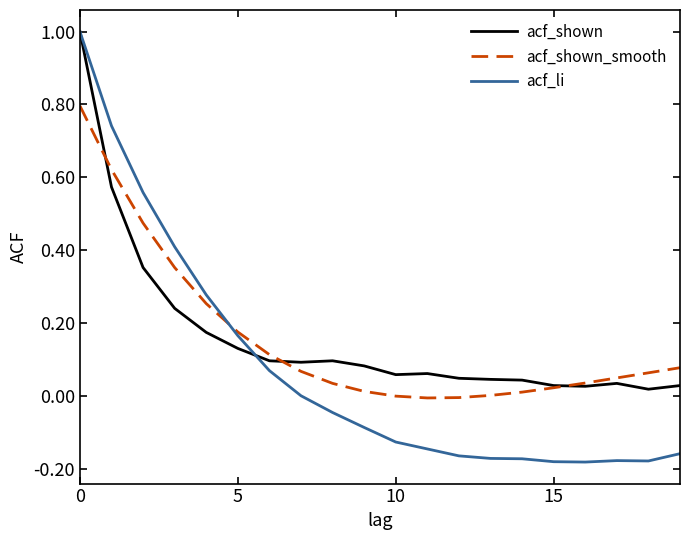

What is the greatest value displayed?

1.0